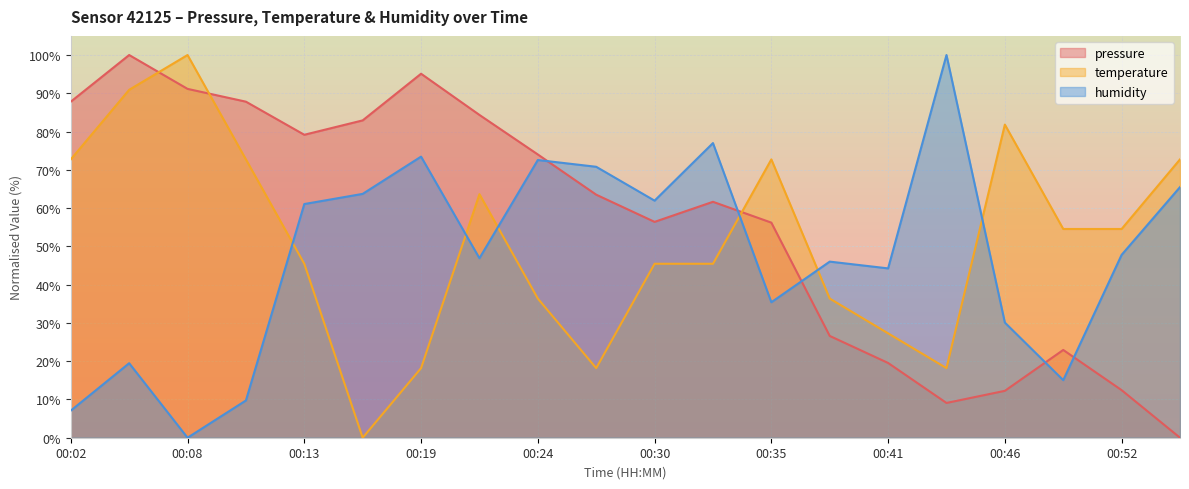

How many values in the pressure series are below 63?

10